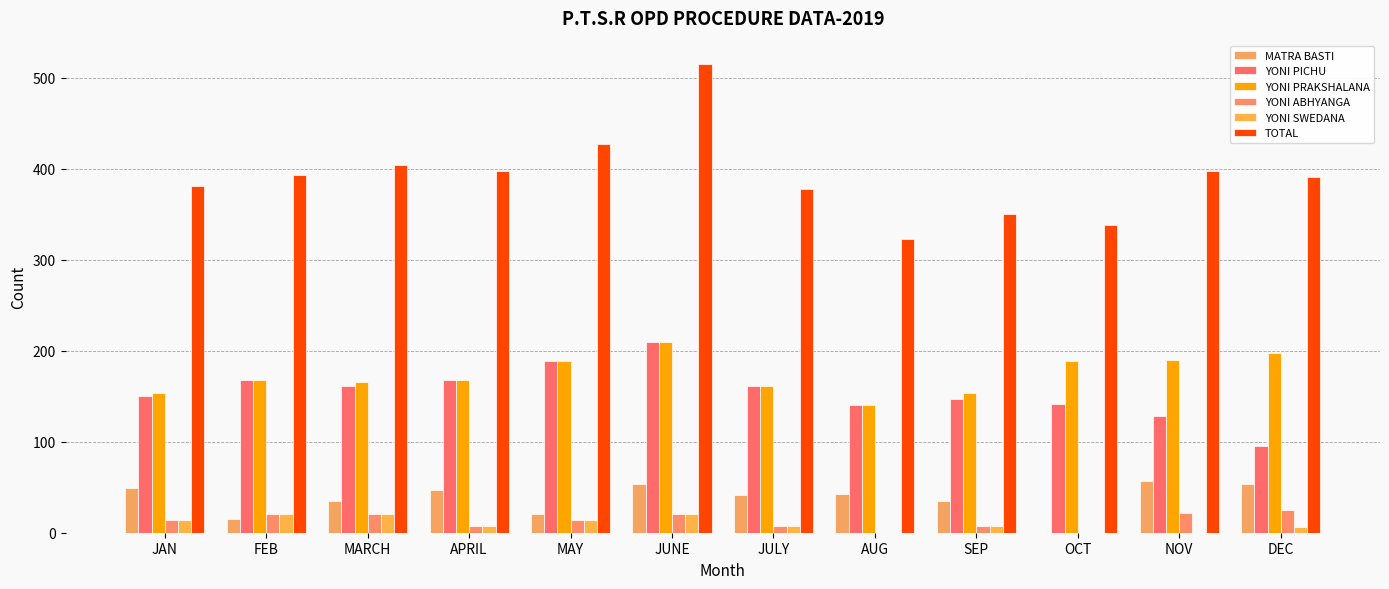

Count the number of categories in the chart.

12